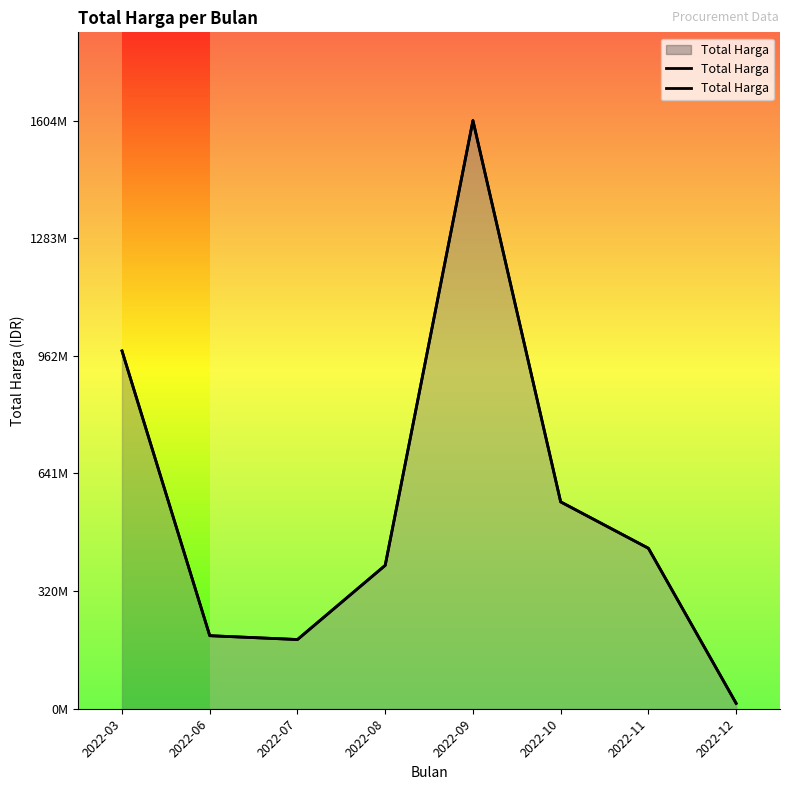

At which category does the data reach its first local valley?

2022-07